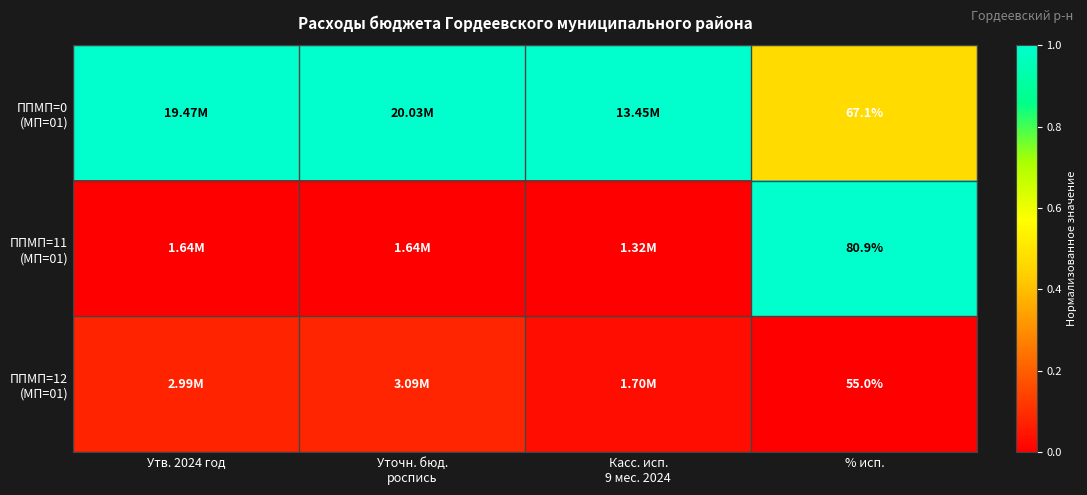

The value of ППМП=0 (МП=01) at Касс. исп. 9 мес. 2024 is 1.0. True or false?

True